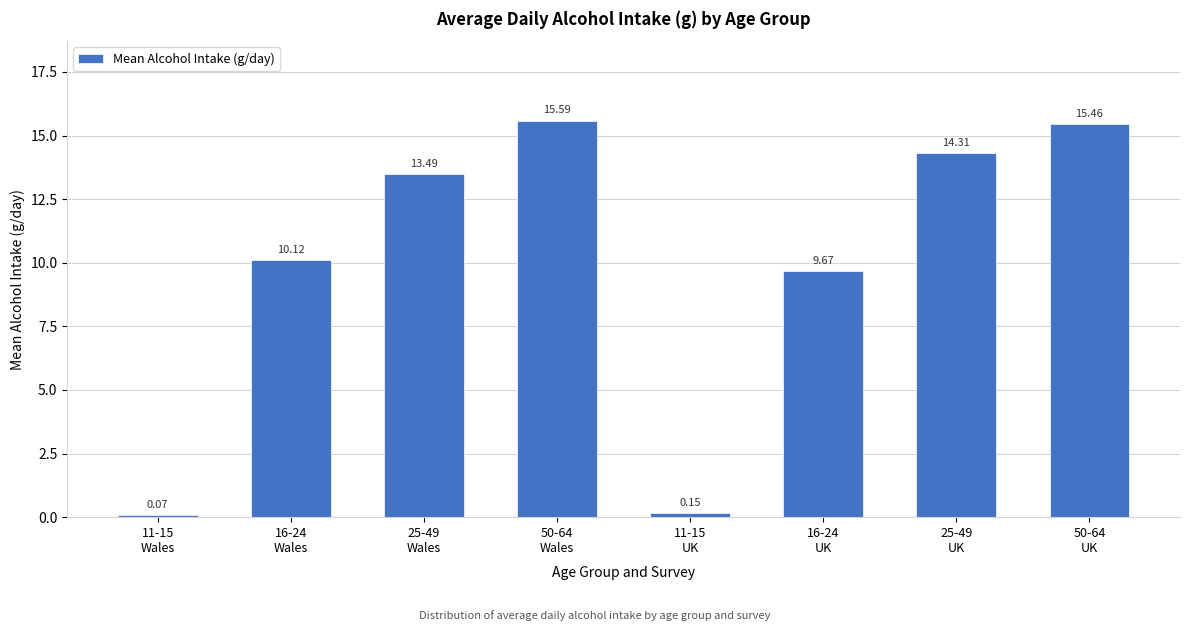

What is the difference between the second highest and minimum values?

15.4